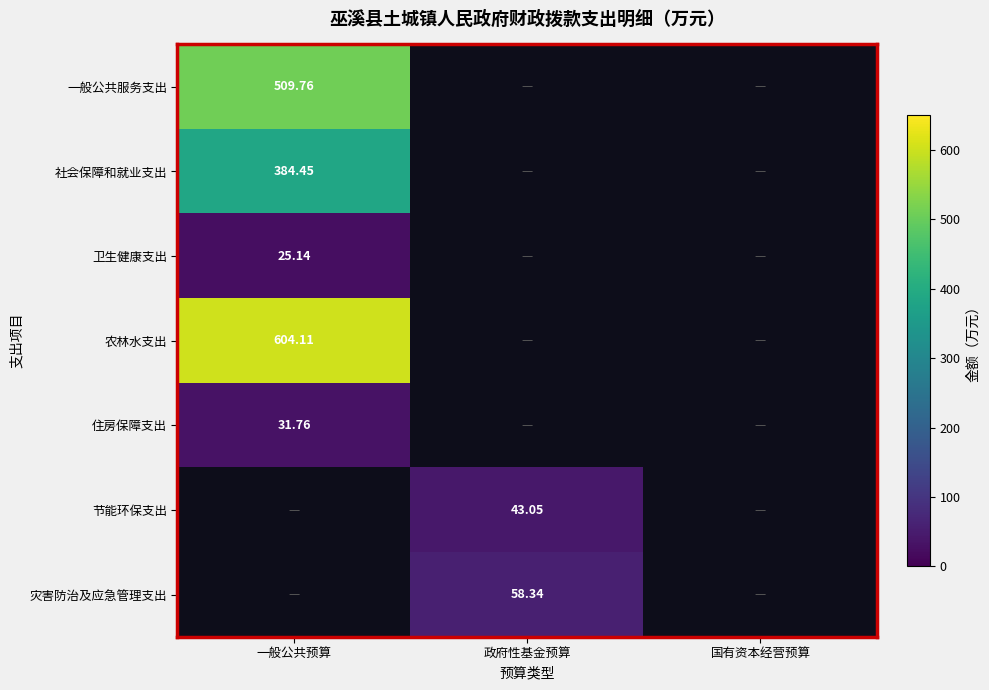

What is the sum of the 一般公共服务支出 values at 国有资本经营预算 and 一般公共预算?

509.8